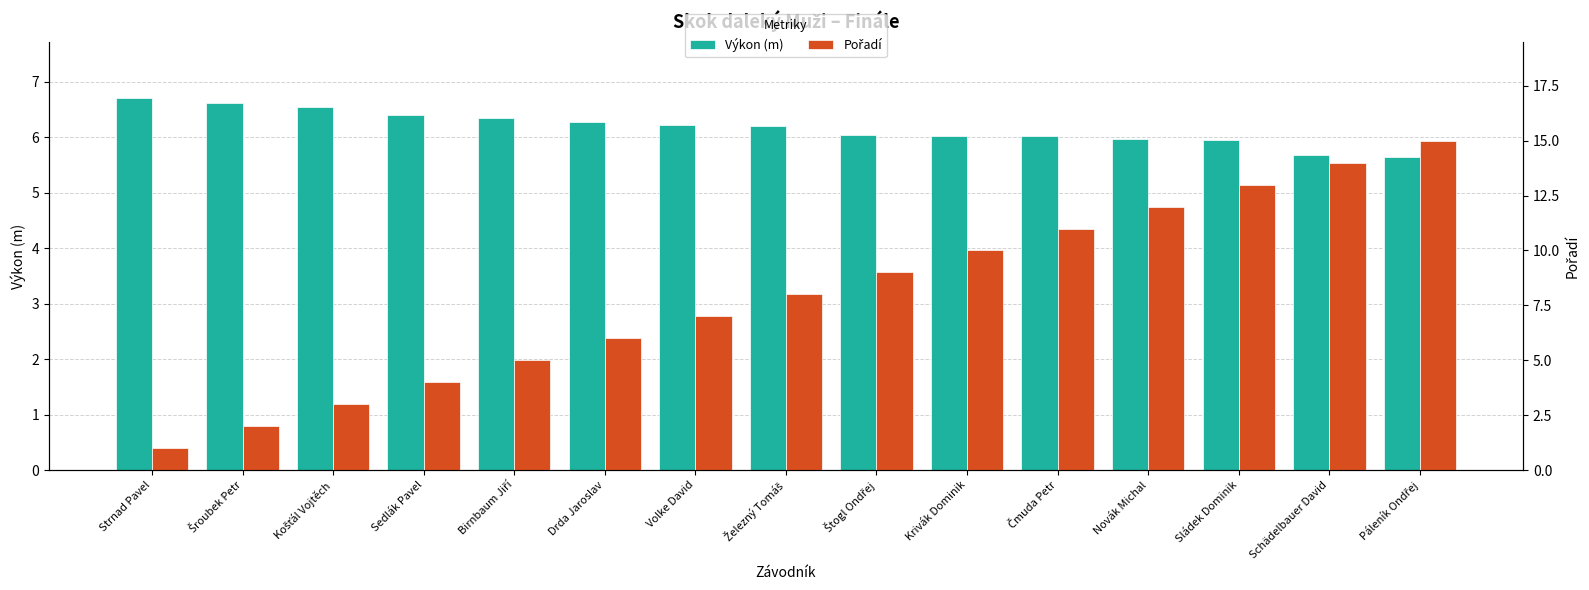

How many data points does each series have?

15